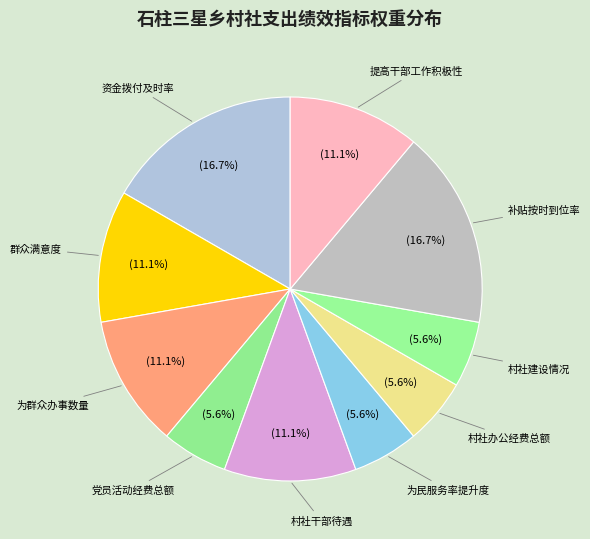

How many slices are in this pie chart?

10